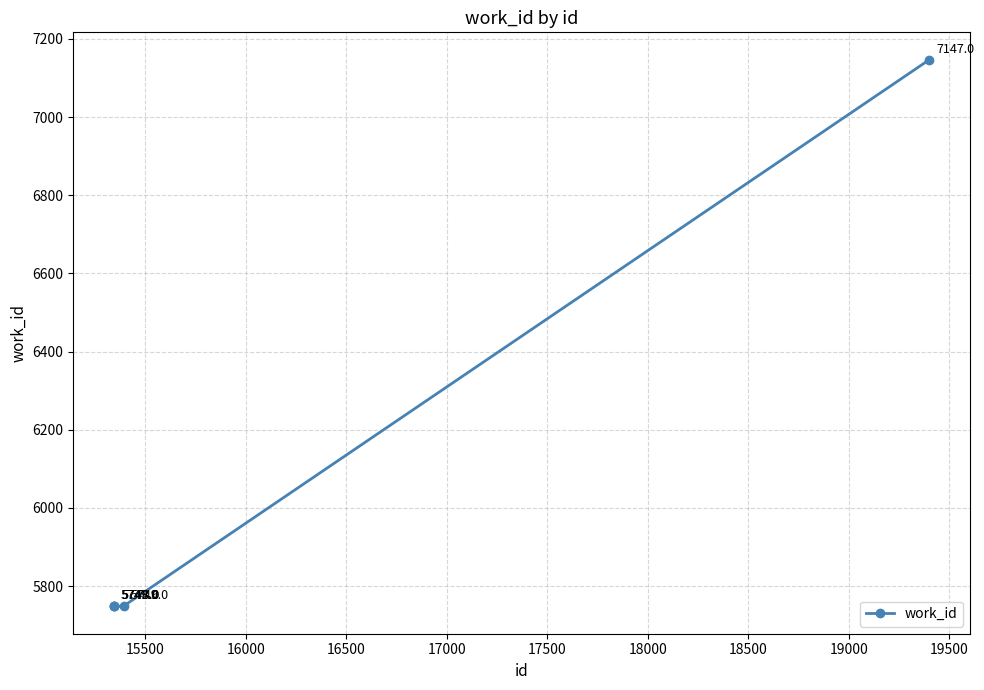

Reading right to left, transcribe all the data shown in this chart.

7147	5749	5748	5748	5749